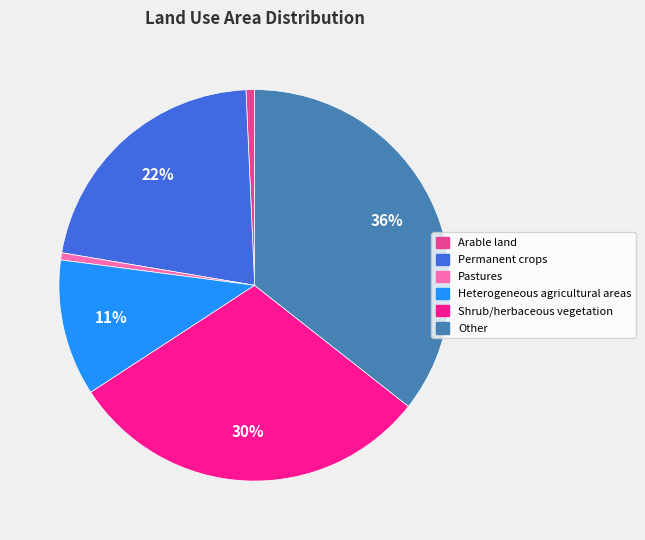

Which has a higher value, Pastures or Permanent crops?

Permanent crops